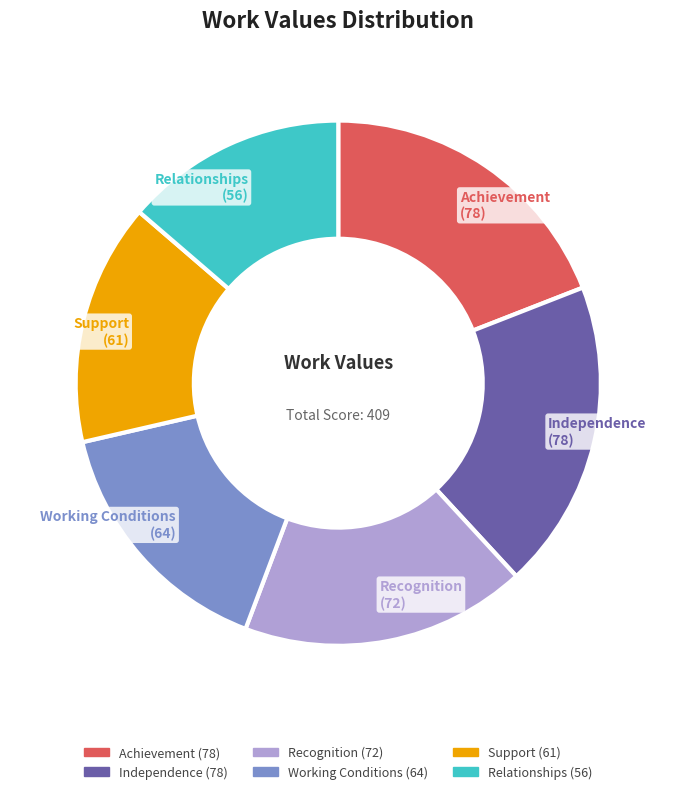

Is it true that Relationships is 4% of the pie?

False